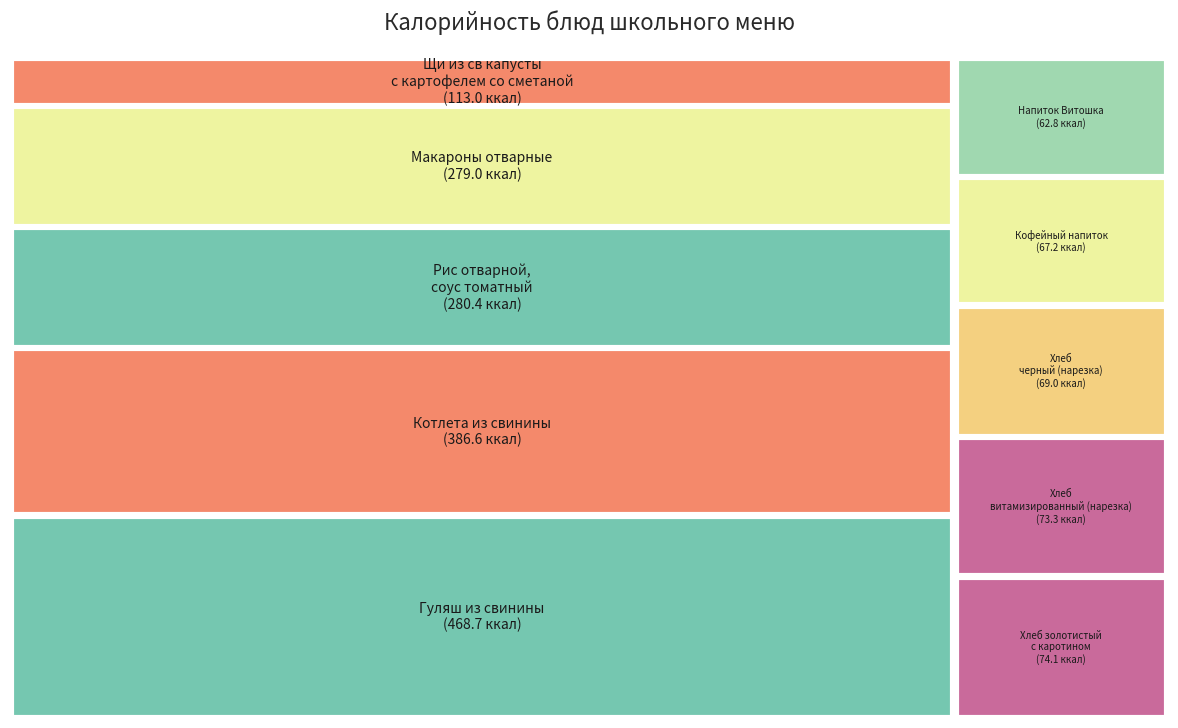

What percentage is the Хлеб золотистый с каротином slice, to the nearest percent?

4%